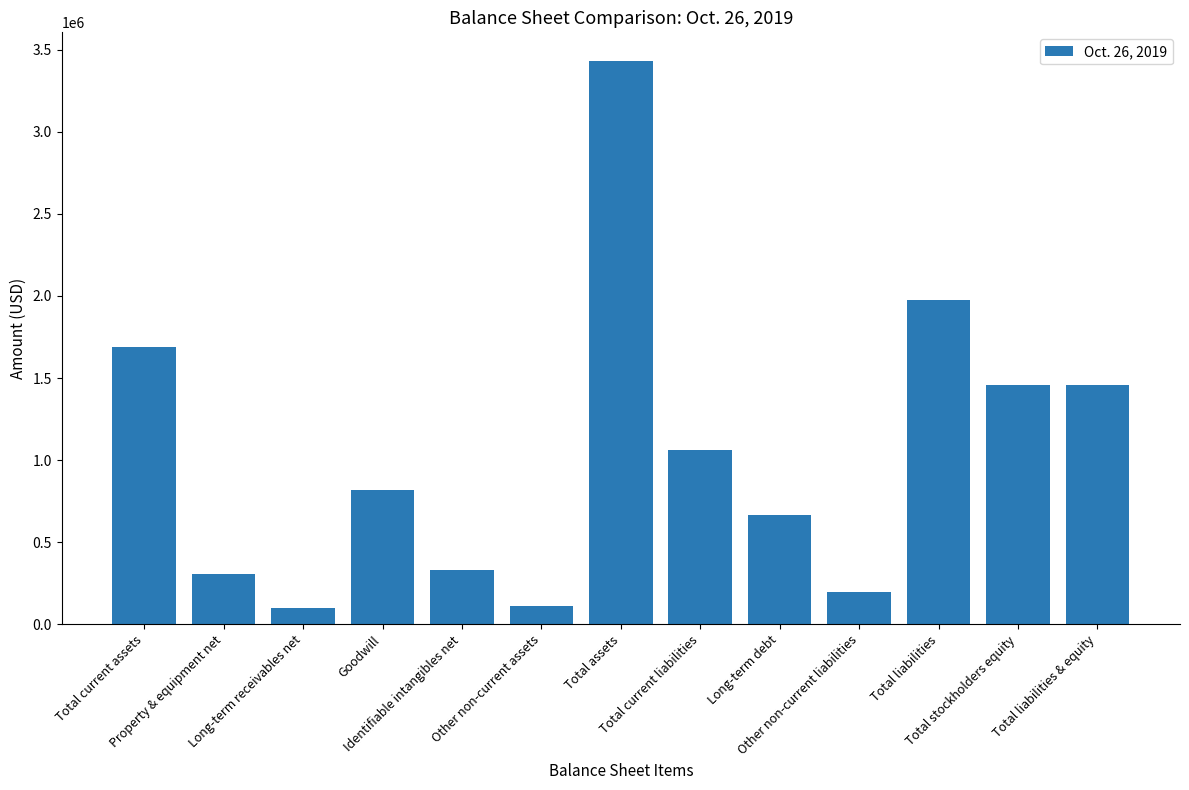

What is the maximum value shown in the chart?

3435457